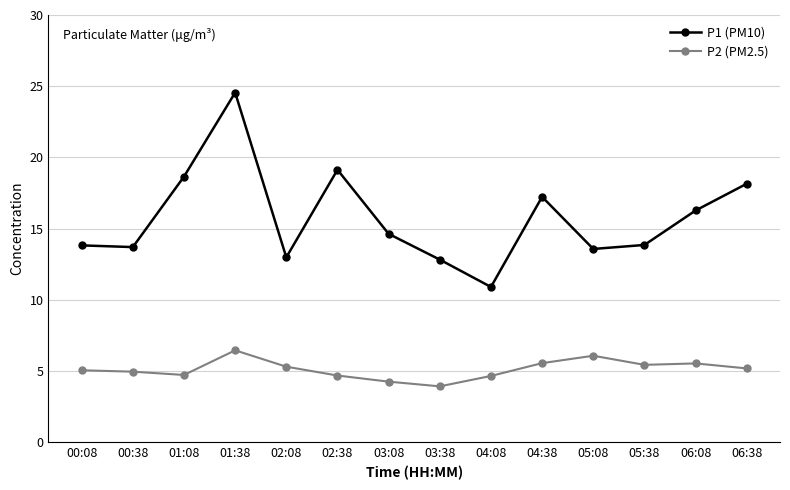

In P2 (PM2.5), how many points are lower than both neighbors (excluding endpoints)?

3